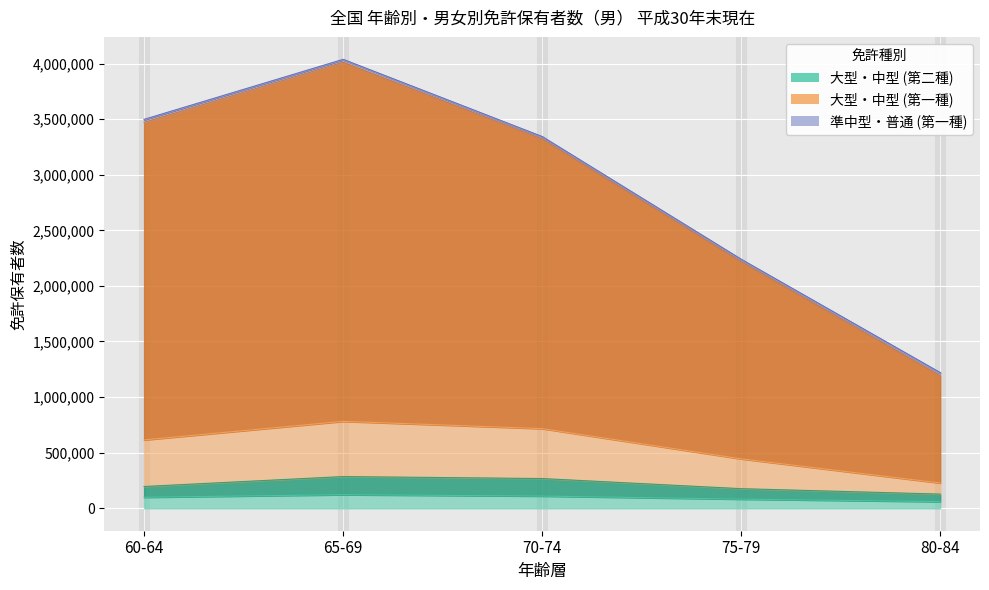

Which series has the largest total across all categories?

中型(第一種)